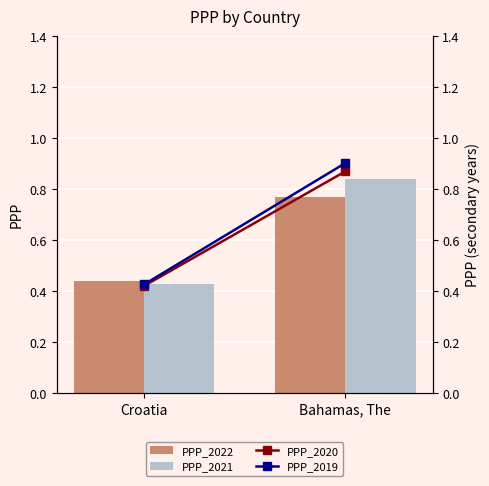

What is the label of the 1st bar from the left?

Croatia